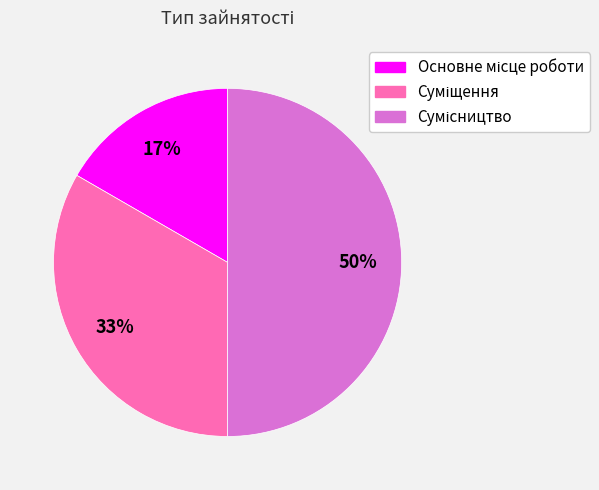

To the nearest percent, what is the difference between the largest and smallest slice percentages?

33%